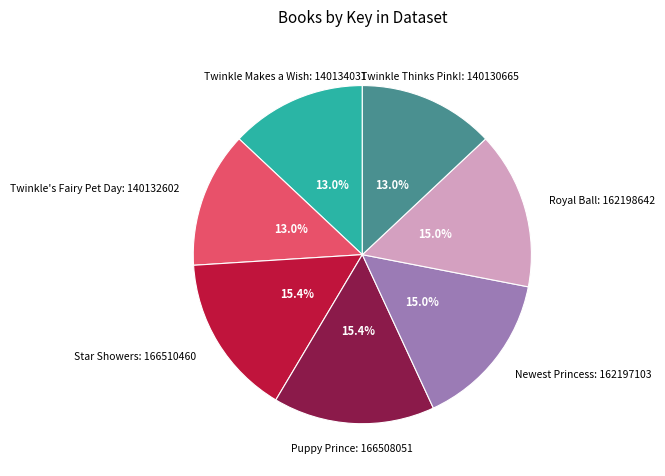

What is the ratio of the value at Twinkle Makes a Wish to the value at Twinkle's Fairy Pet Day?

1.0